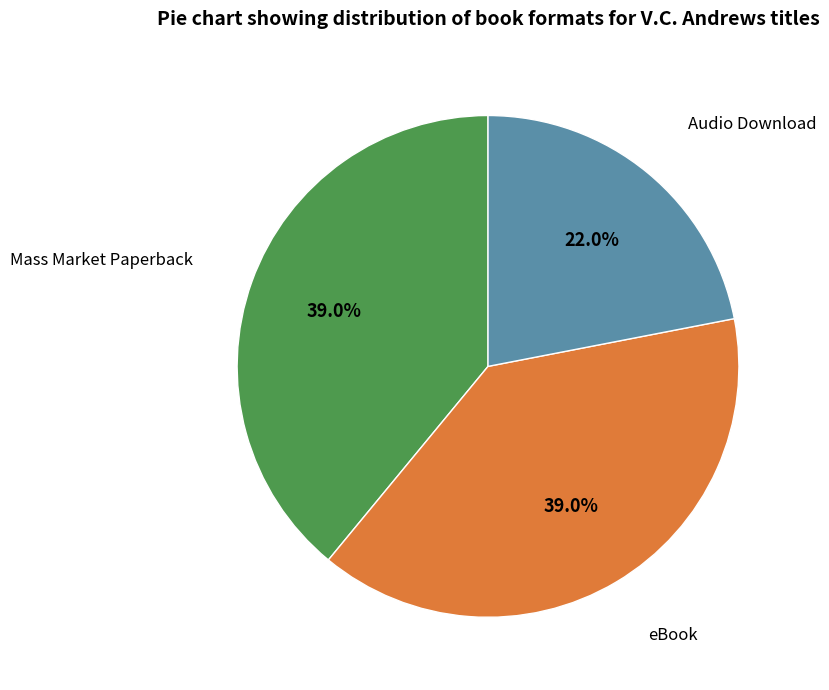

To the nearest percent, what is the average slice percentage?

33%